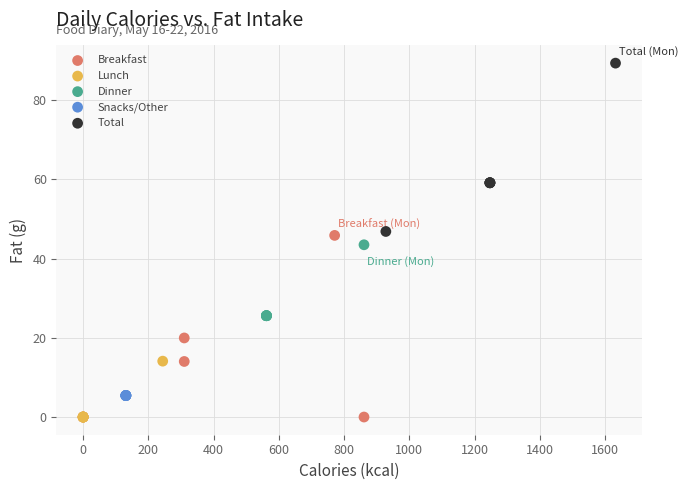

Which series contains the highest Y value?

Total